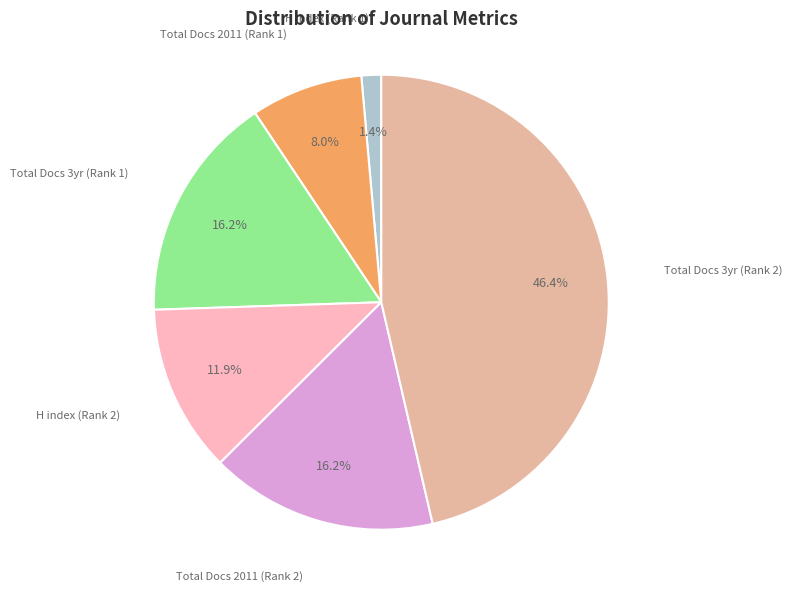

Count the number of slices in the pie.

6